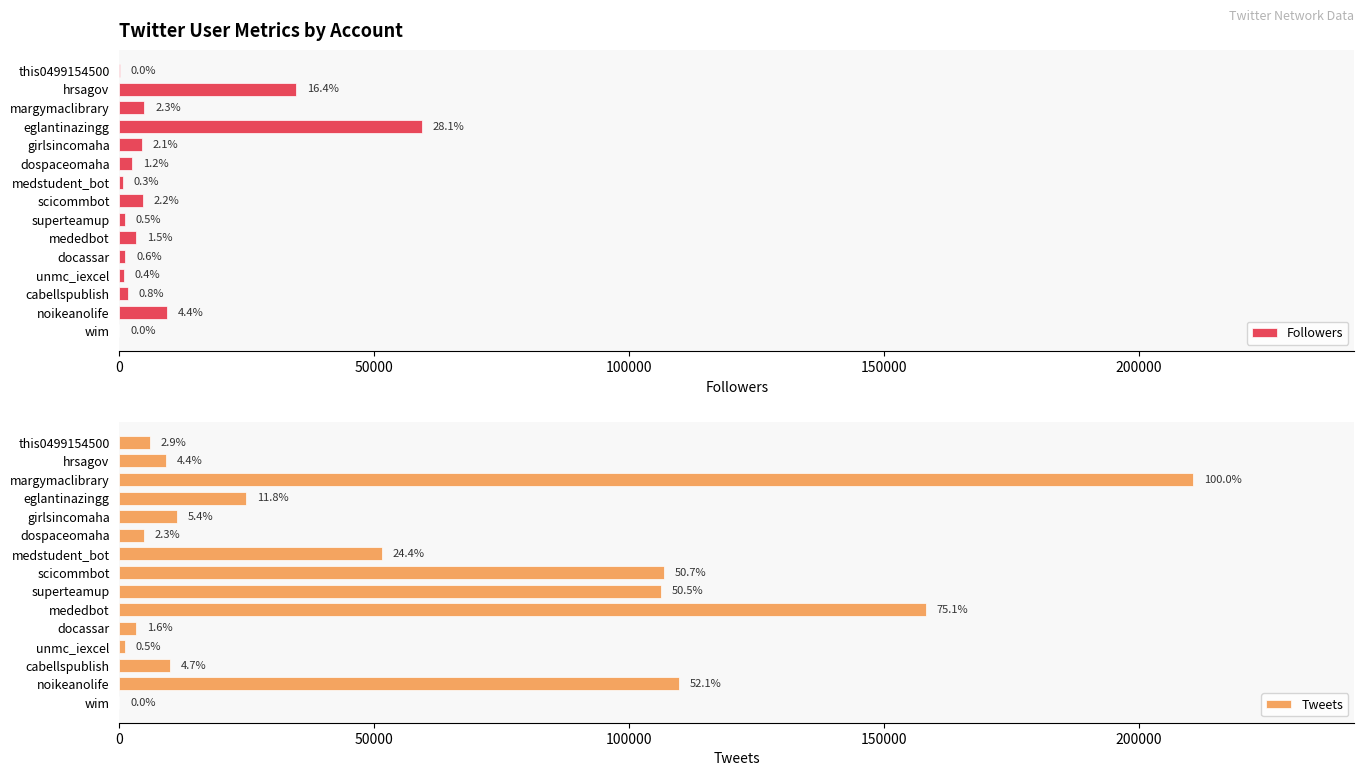

How many groups of bars are there?

15